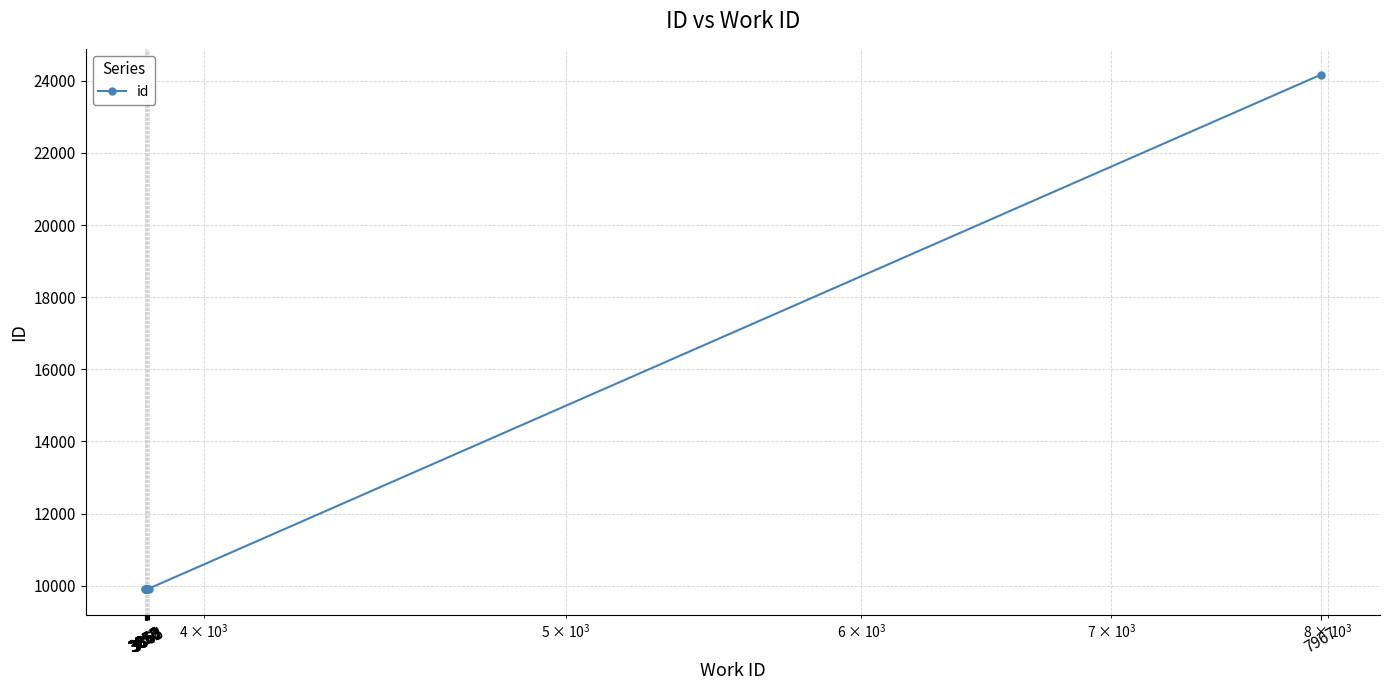

Rank the categories by value from lowest to highest.

3856, 3857, 3858, 3858, 3860, 3861, 3862, 3863, 3865, 7967